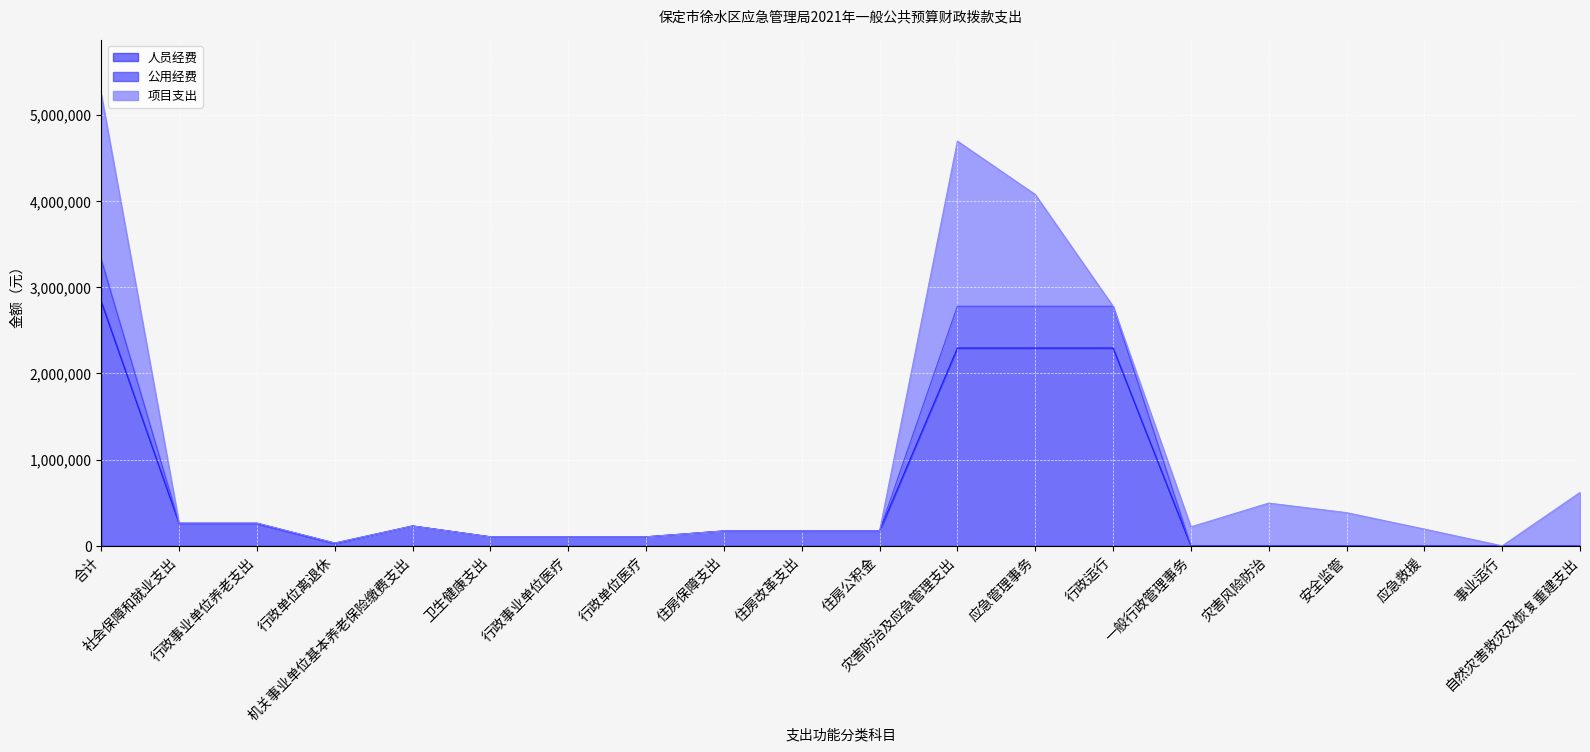

What is the difference between the second highest and minimum values in the 人员经费 series?

2295400